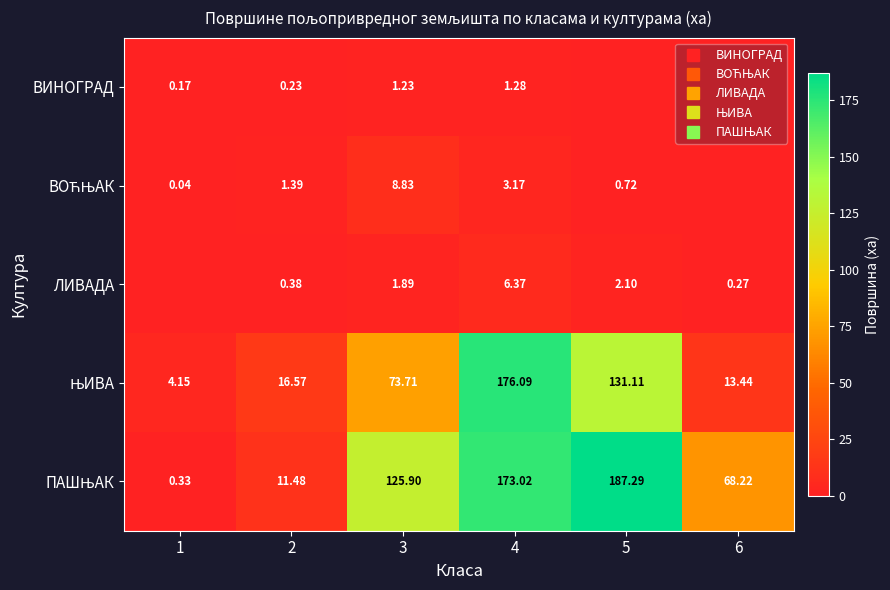

How many positive values does the ЛИВАДА series have?

5